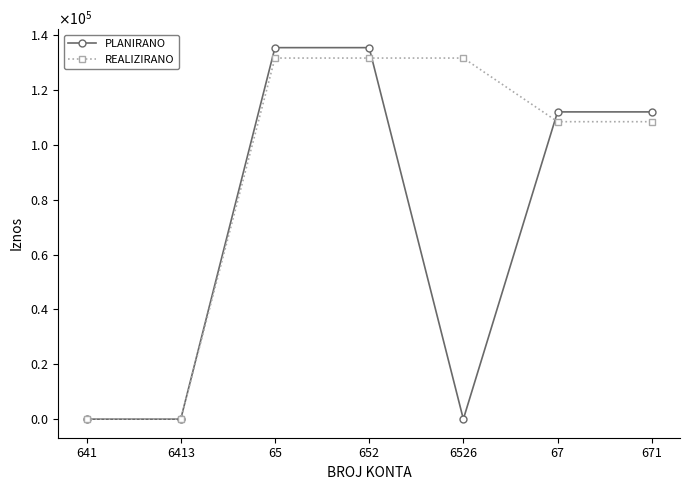

Is this an area chart (filled region under the line)?

No